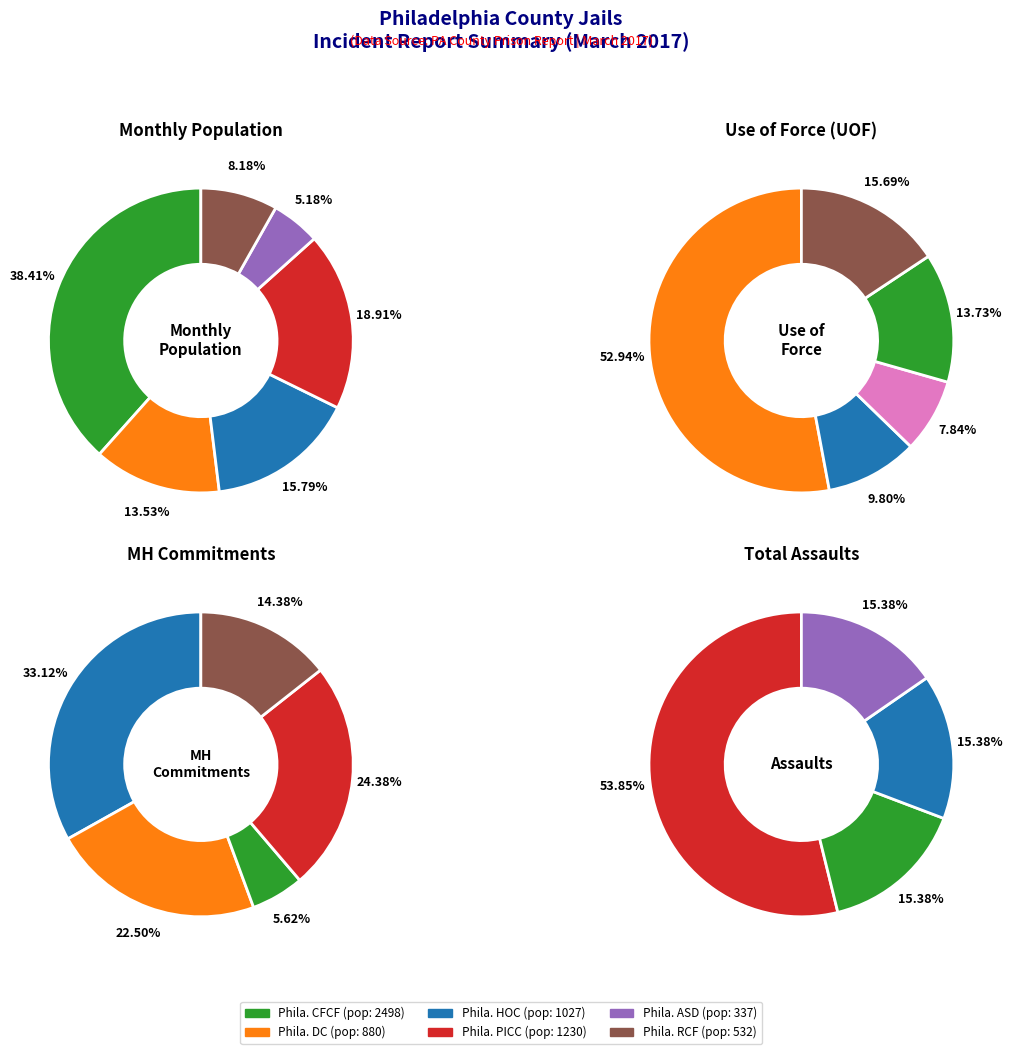

Which category has the smallest portion of the pie?

Phila. ASD